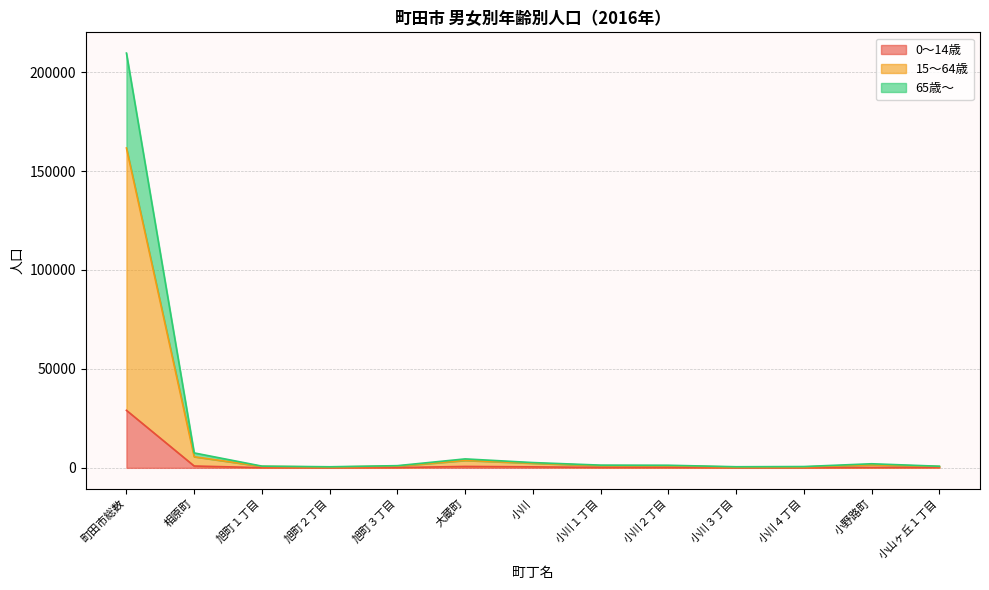

What is the total value across all series at 小川１丁目?

1368